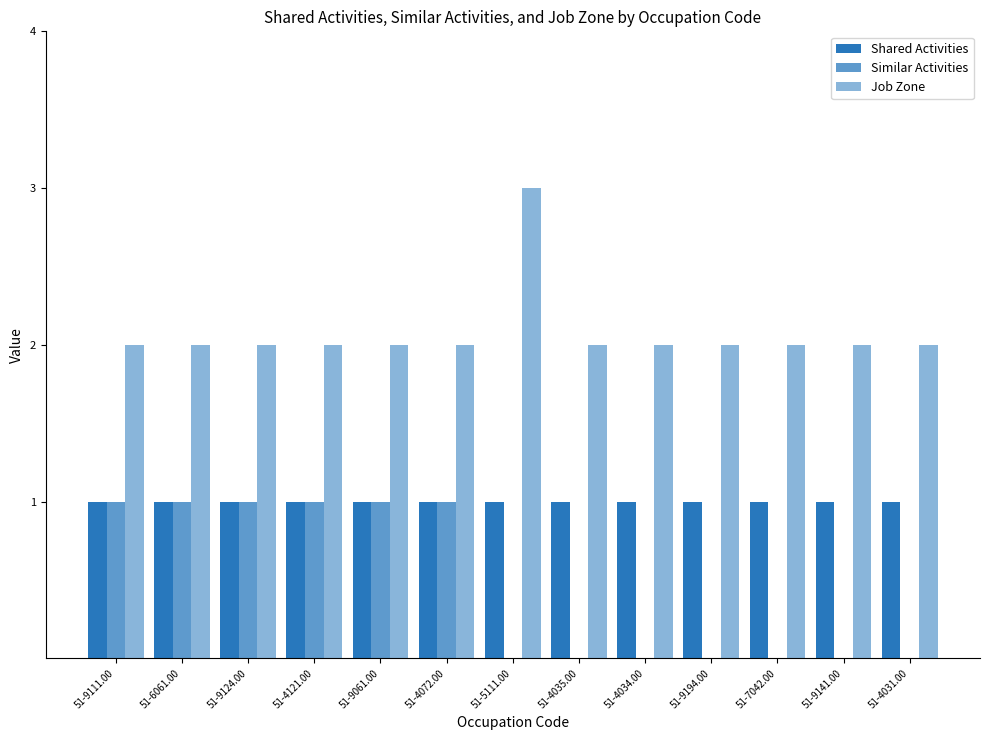

How many distinct data groups are displayed?

3